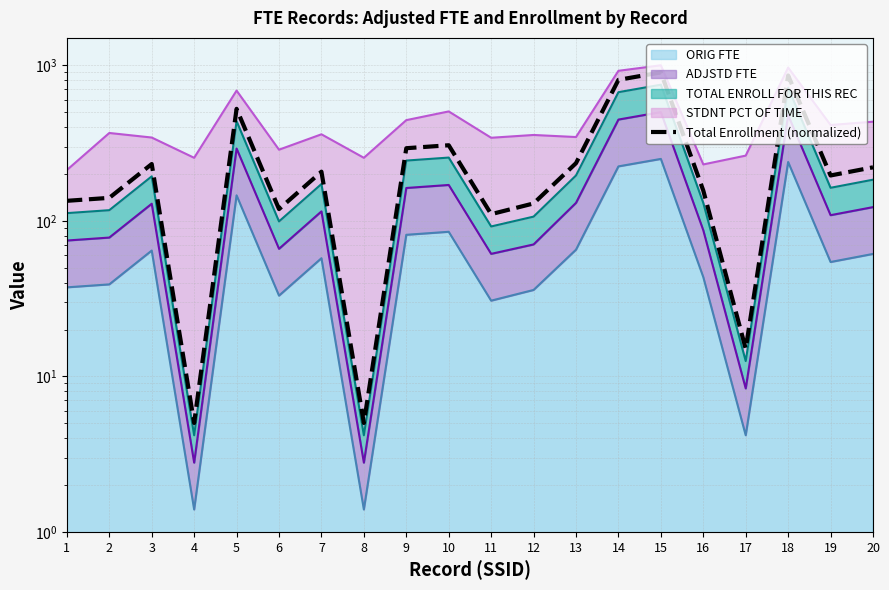

What is the change in value from 10 to 14?

+499.7